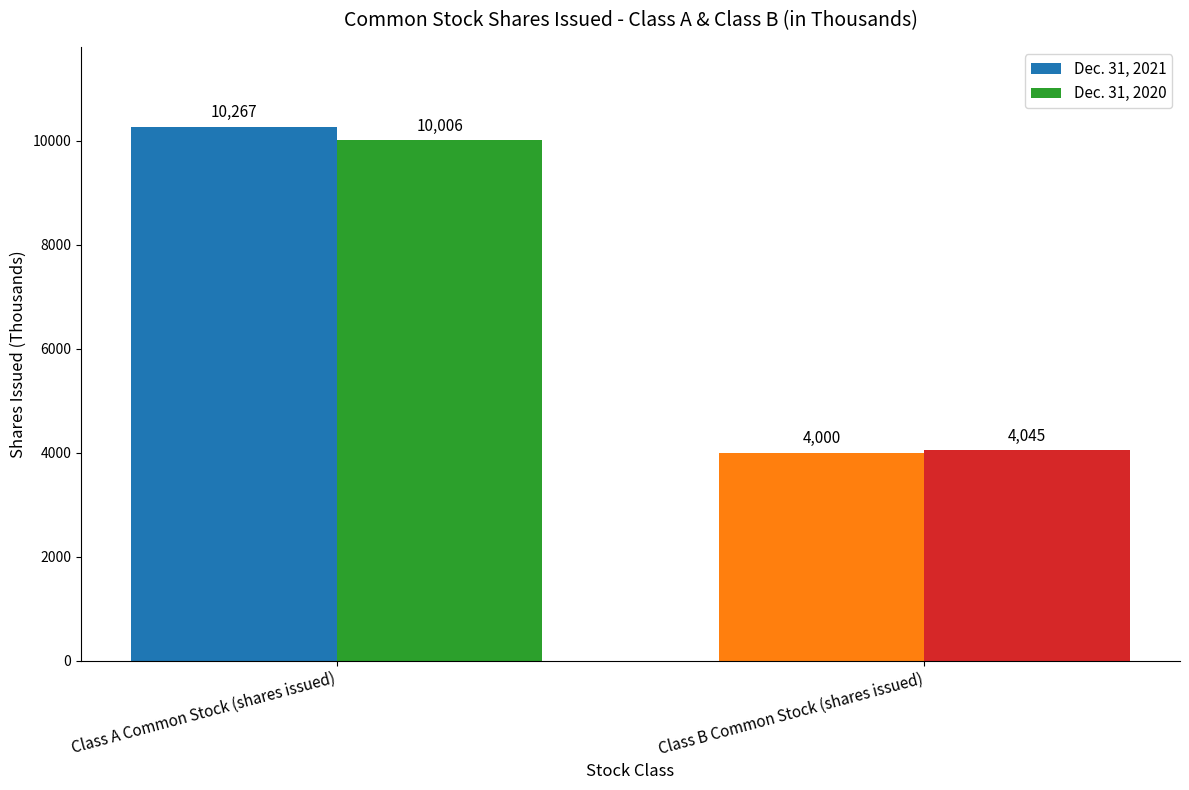

At how many categories does at least one series exceed 6658?

1